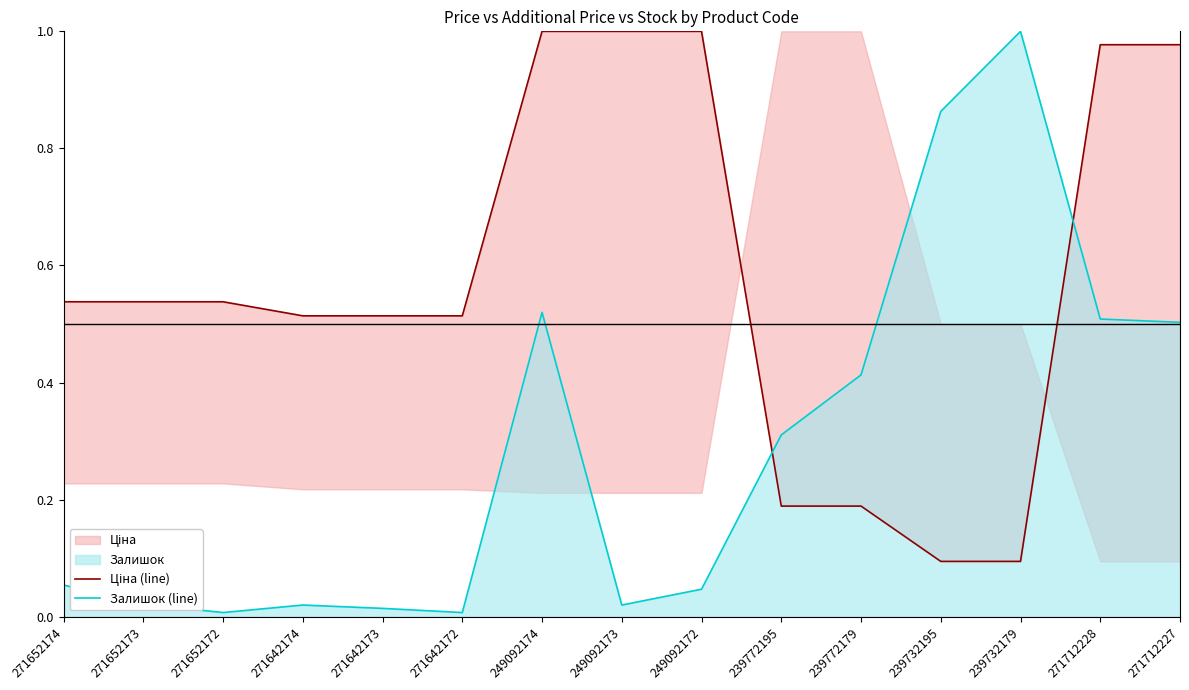

What is the highest value of the Залишок (line) series?

1.0